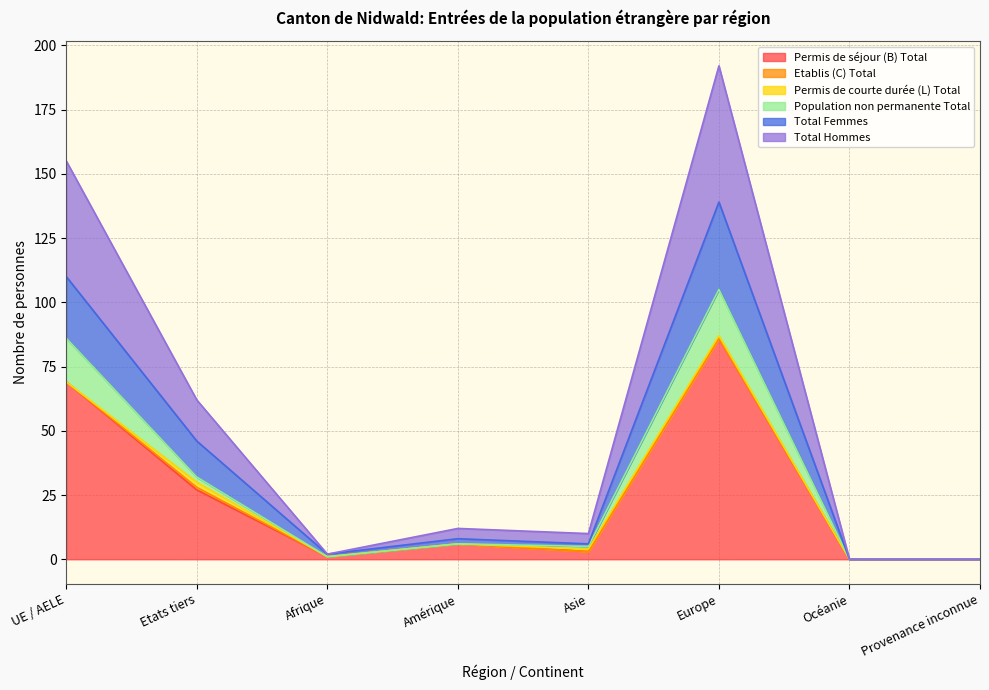

What is the label of the 4th point from the right?

Asie